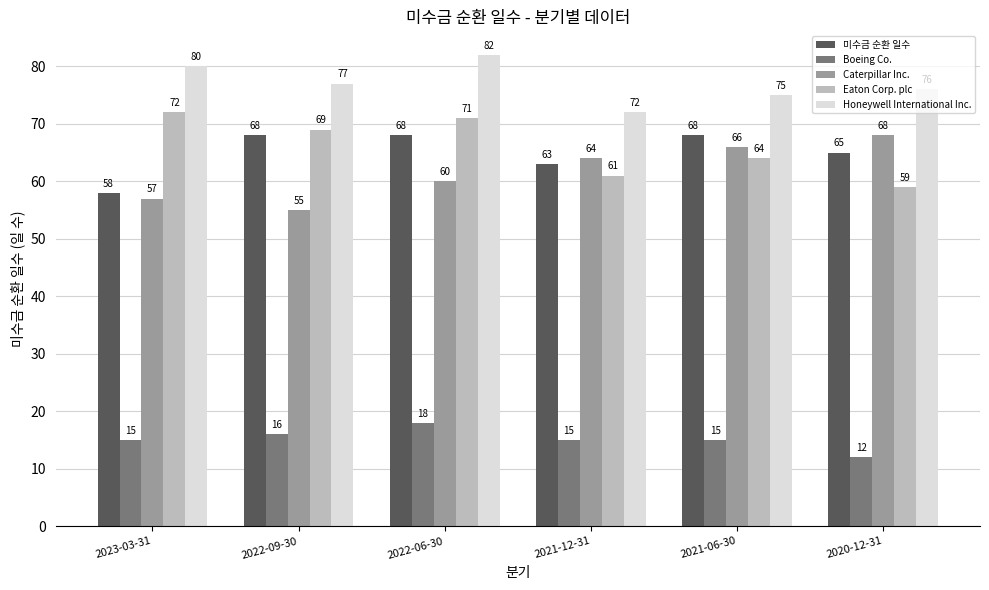

Which series changed the most between 2023-03-31 and 2022-09-30?

미수금 순환 일수